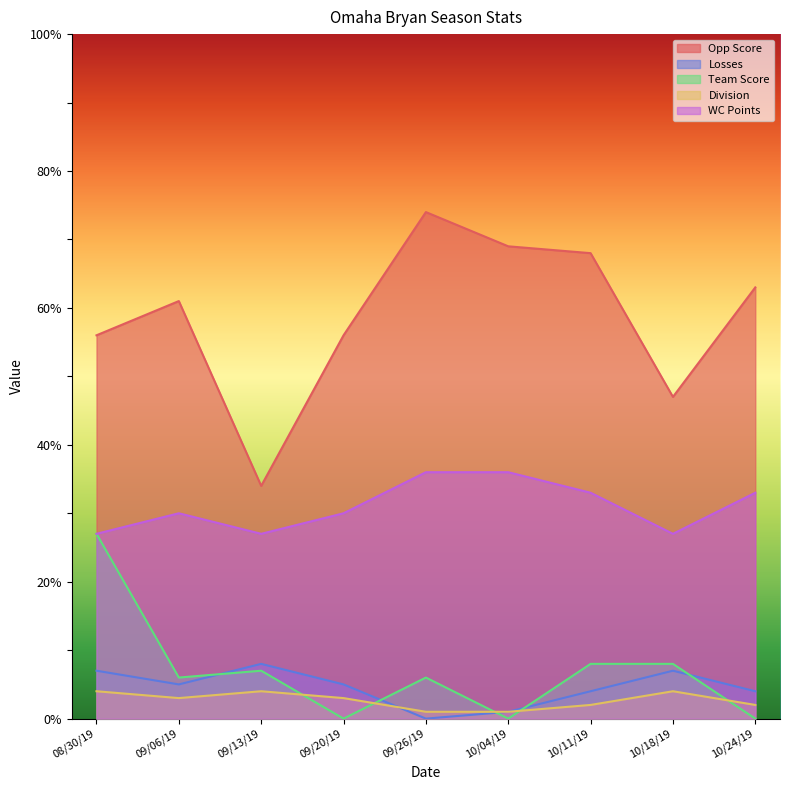

In Losses, how many points are higher than both neighbors (excluding endpoints)?

2